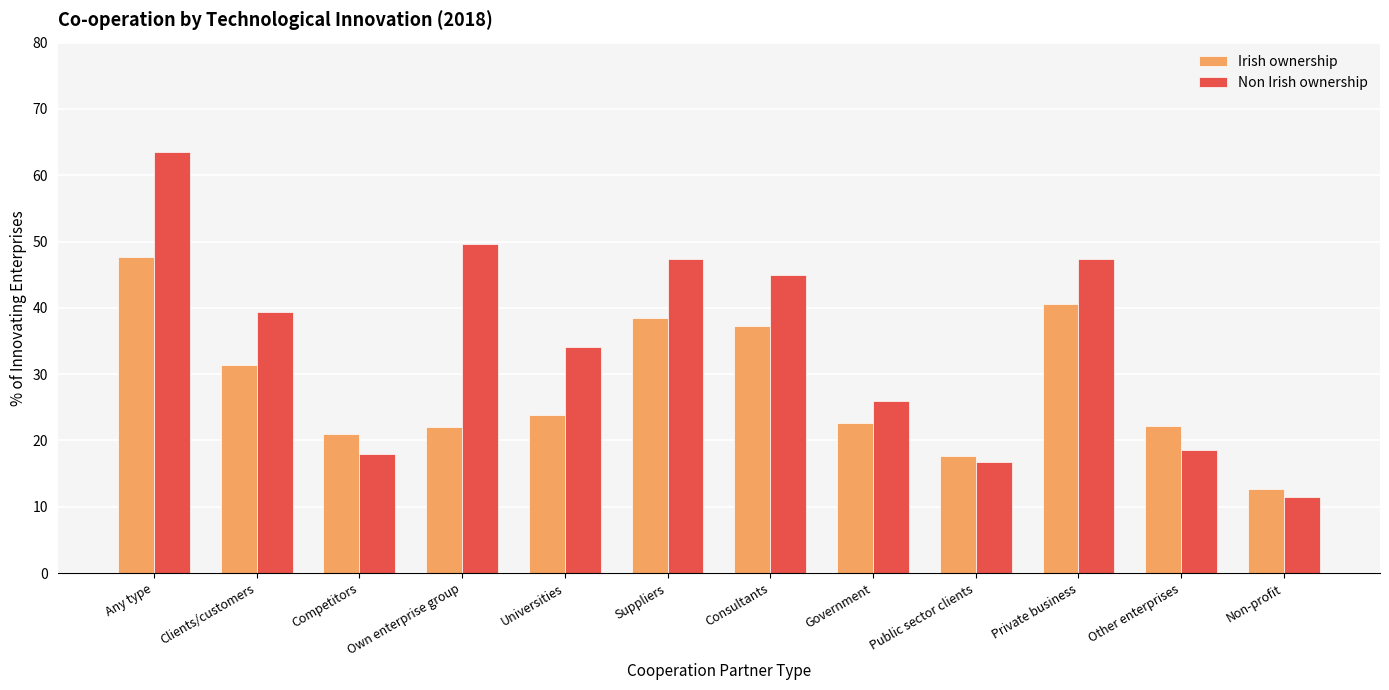

Which series changed the most between Competitors and Universities?

Non Irish ownership